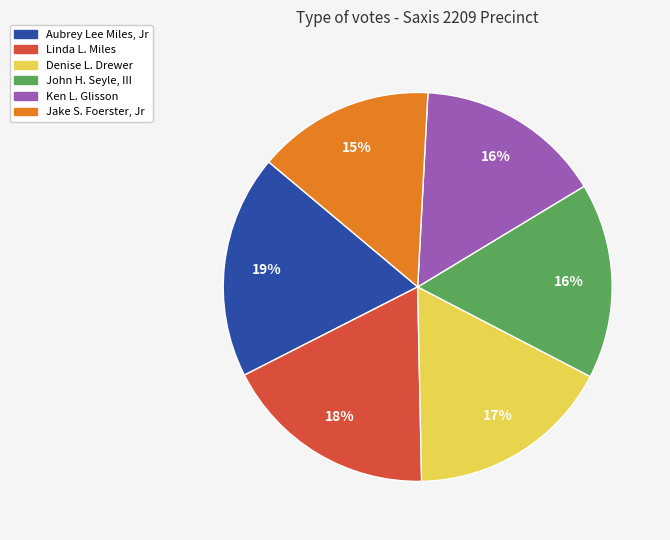

To the nearest percent, what is the average slice percentage?

17%